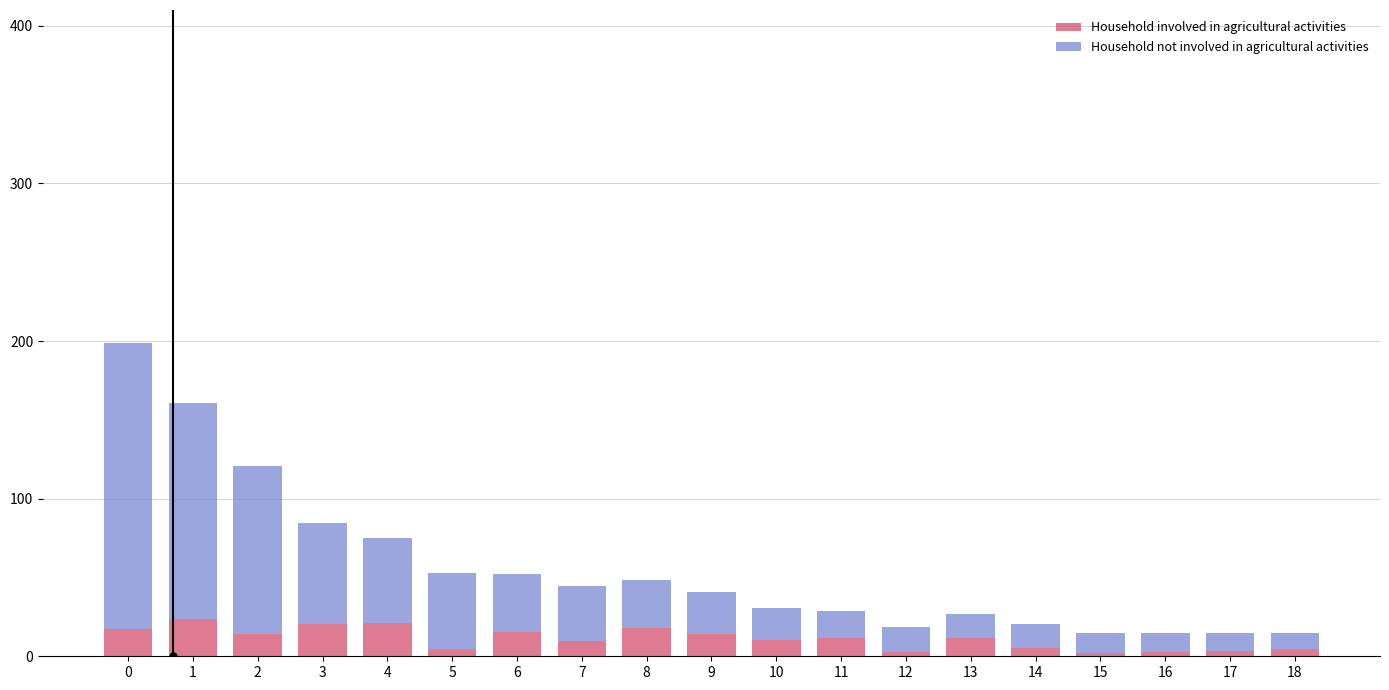

What is the average value of the Household involved in agricultural activities series?

11.3